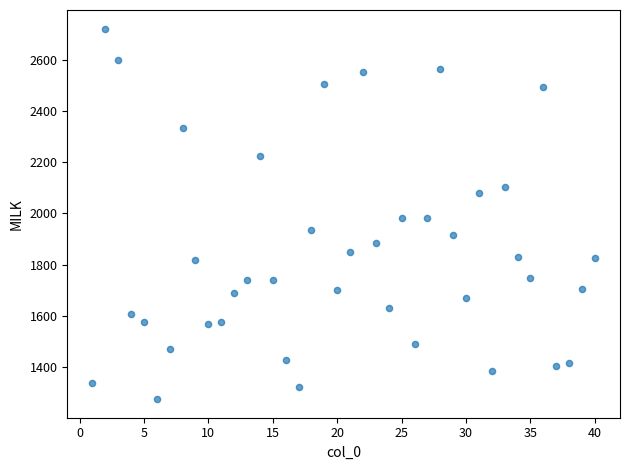

What is the range of X values (max minus min)?

39